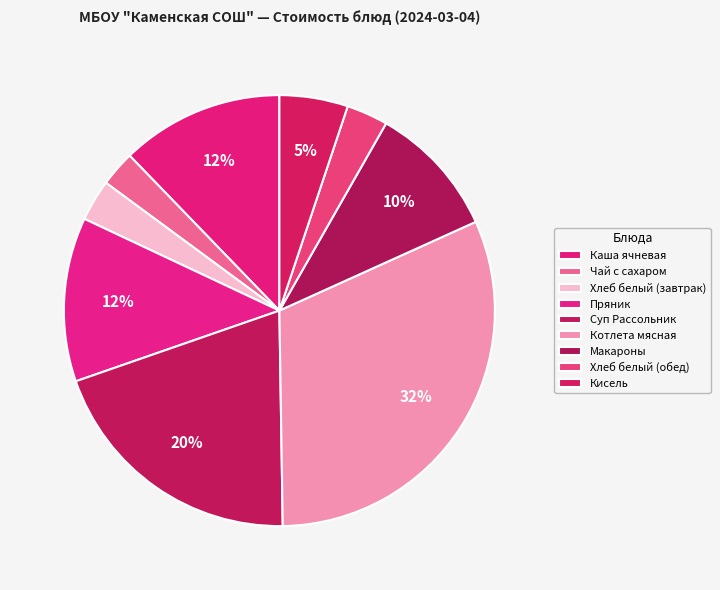

How many slices are in this pie chart?

9